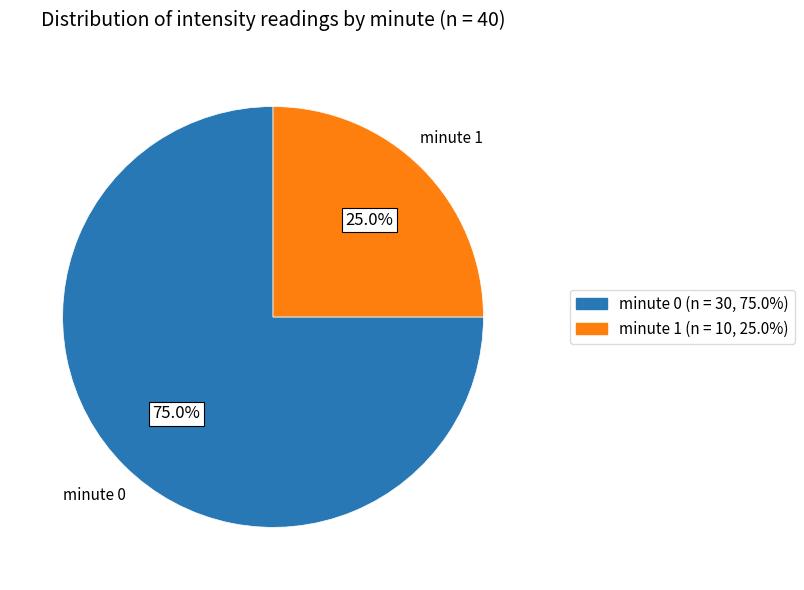

Is it true that minute 0 is 75% of the pie?

True